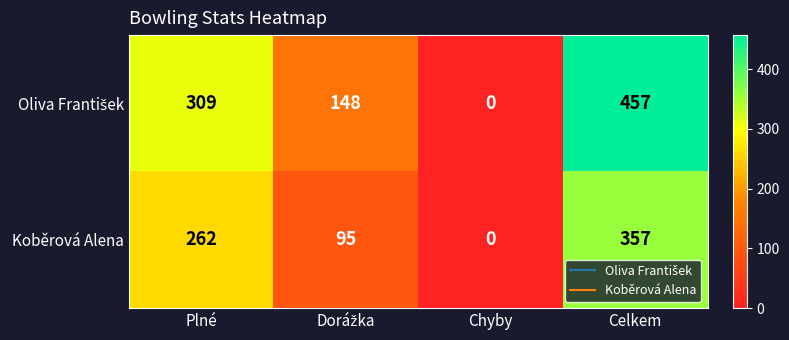

How many Koběrová Alena values are between 95 and 357?

3